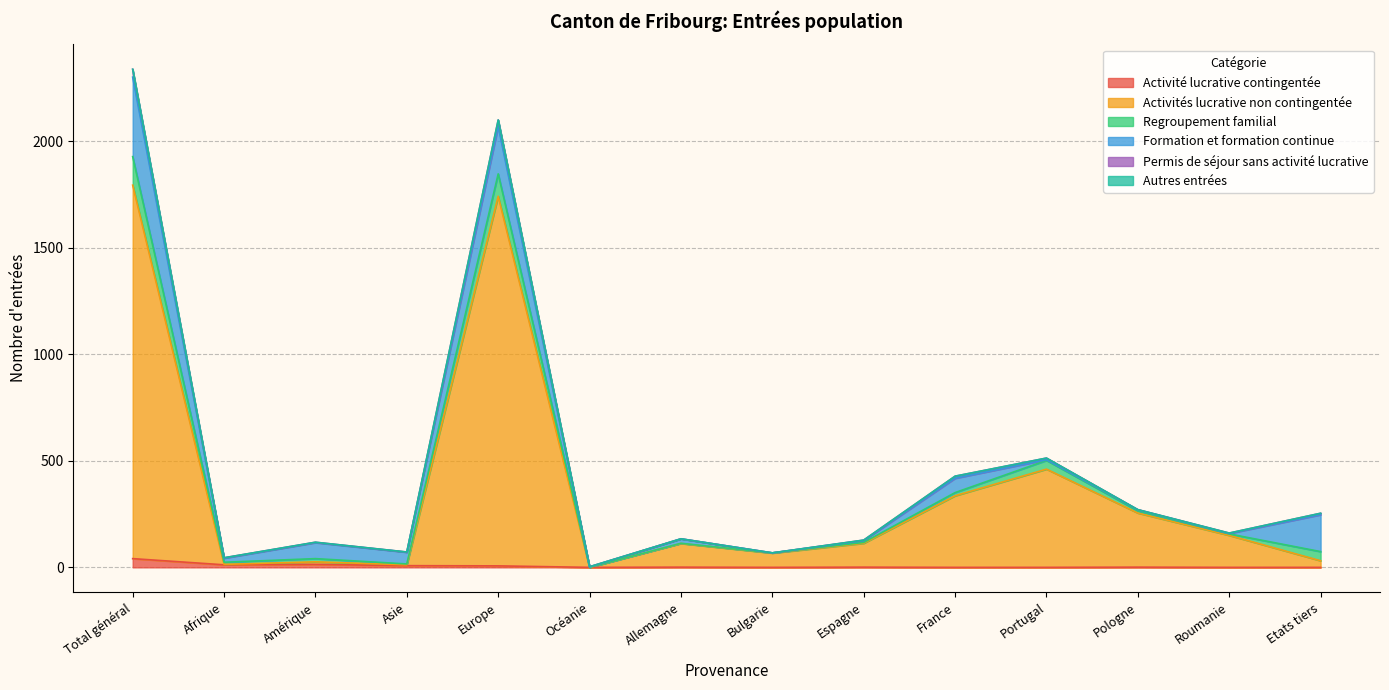

Is it true that Activité lucrative contingentée equals 5 at Afrique?

False